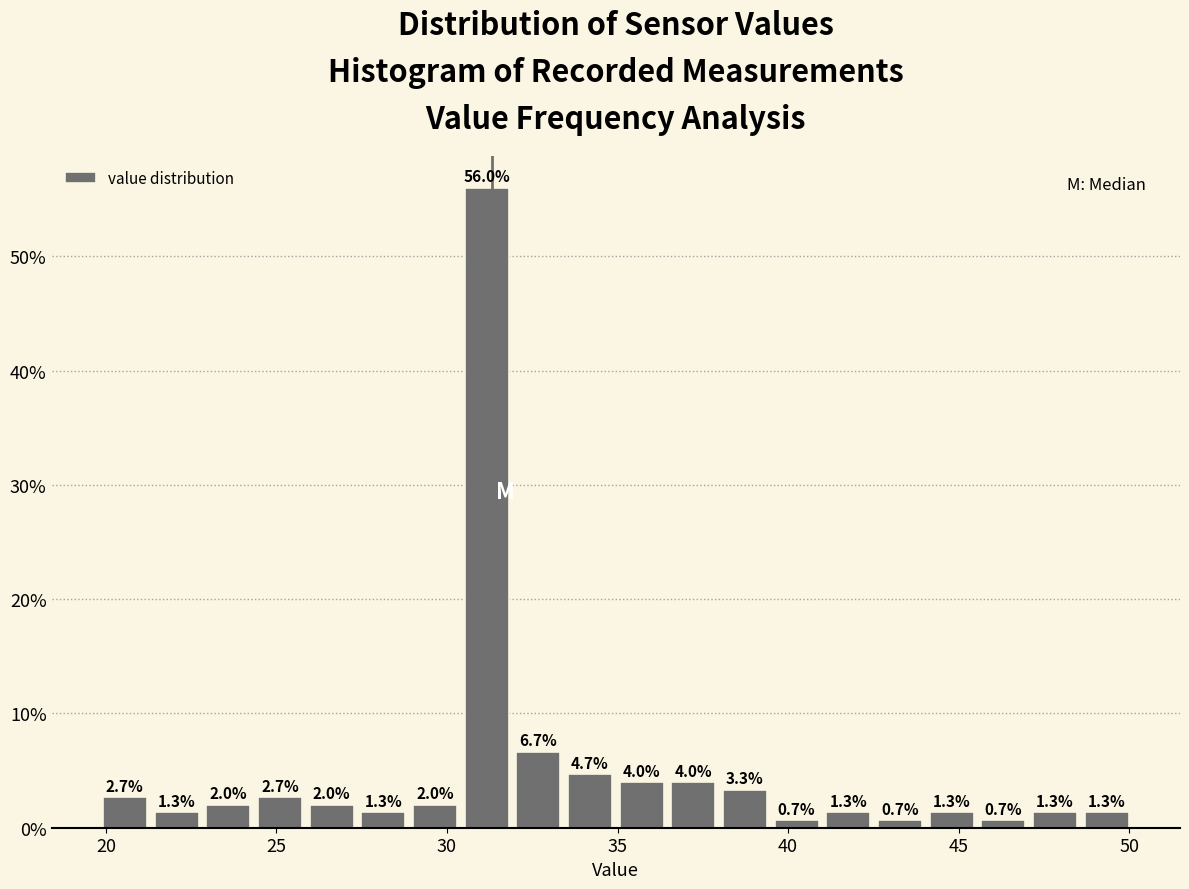

Around what value on the x-axis is the tallest bar? Give the approximate position of its centre, as read against the axis.

31.0